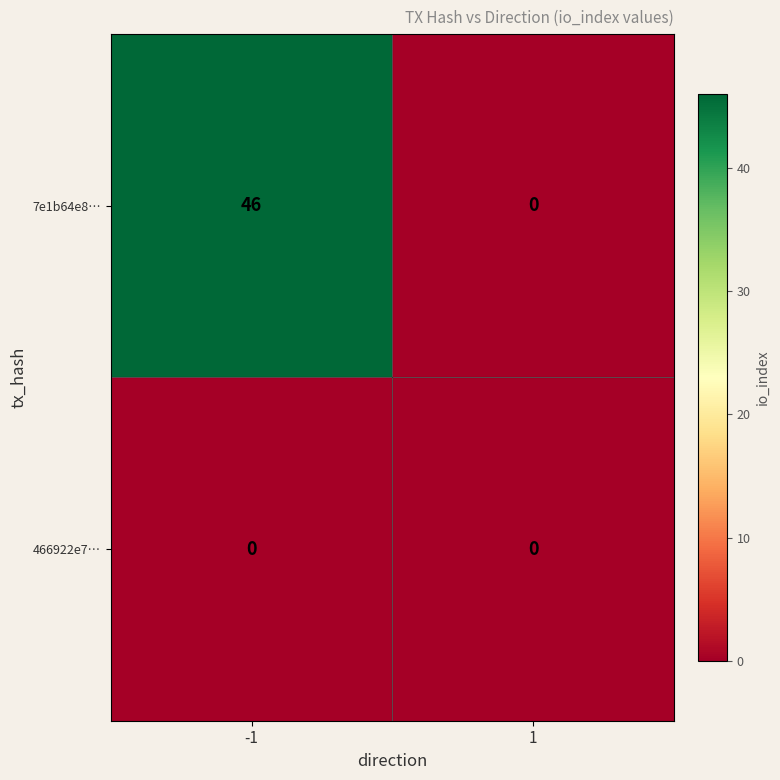

How many values in the 7e1b64e8… series are below 46?

1